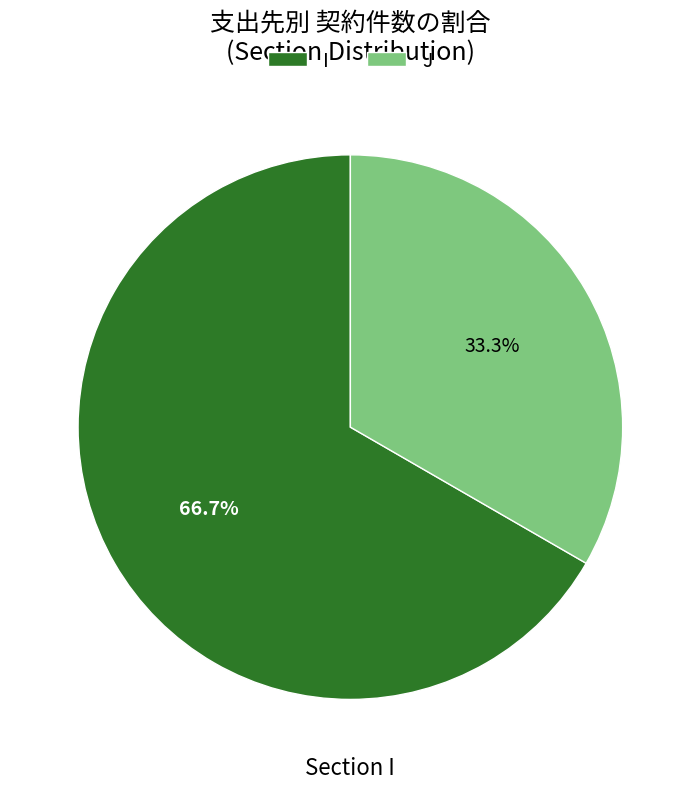

Rank the categories by value from highest to lowest.

I, J